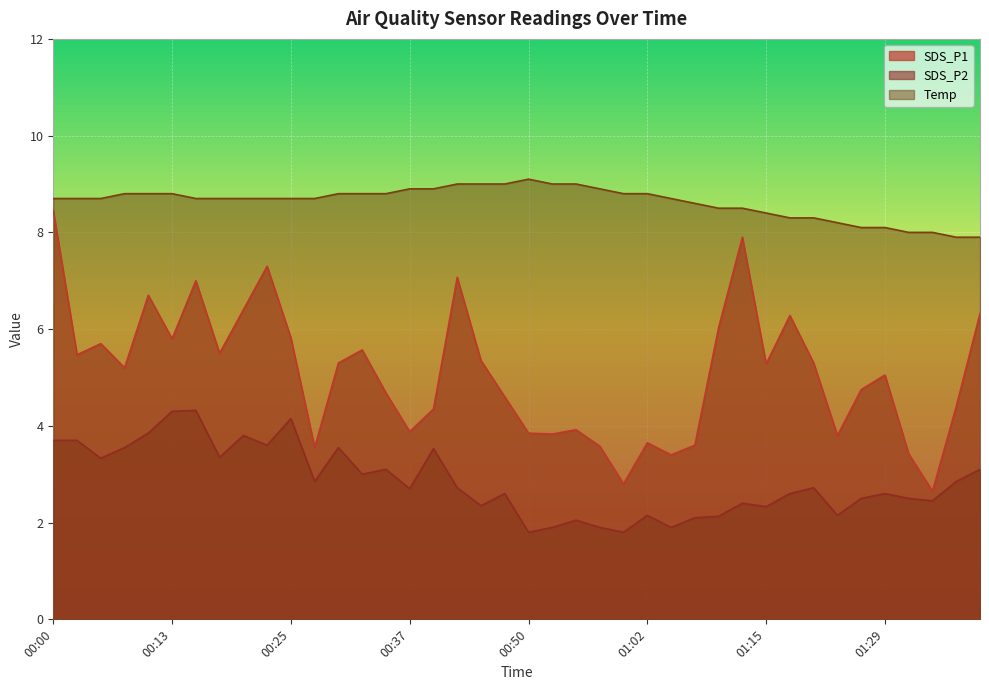

The Temp series shows 12.6 at 00:13. True or false?

False